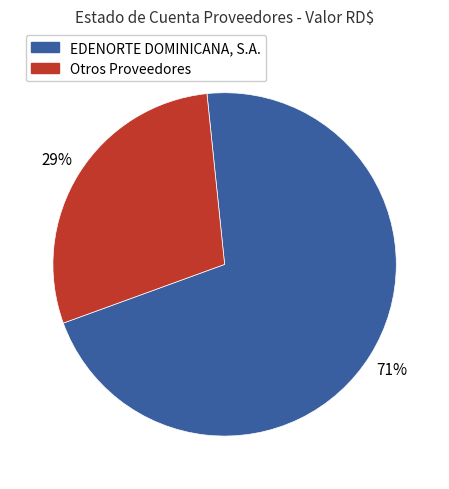

Count the number of slices in the pie.

2